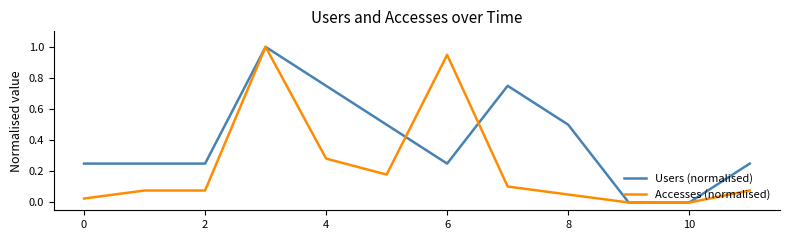

Does the chart display data point markers on the line(s)?

No